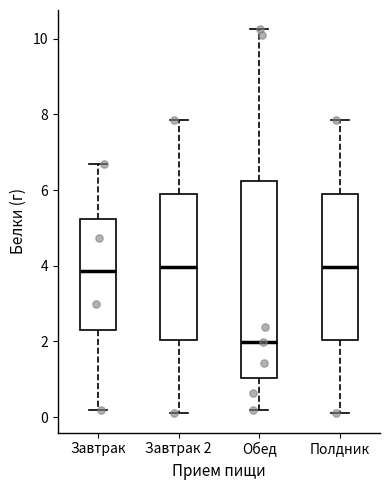

Reading left to right, read every box against the y-axis: the position of its median line, the range the box covers, and the ends of its whiskers. The values are not printed on the chart, so give them approximately, as read against the axis.

Завтрак: median 3.8, box 2.4 to 5.2, whiskers 0.2 to 6.8
Завтрак 2: median 4.0, box 2.0 to 6.0, whiskers 0.2 to 7.8
Обед: median 2.0, box 1.0 to 6.2, whiskers 0.2 to 10.2
Полдник: median 4.0, box 2.0 to 6.0, whiskers 0.2 to 7.8